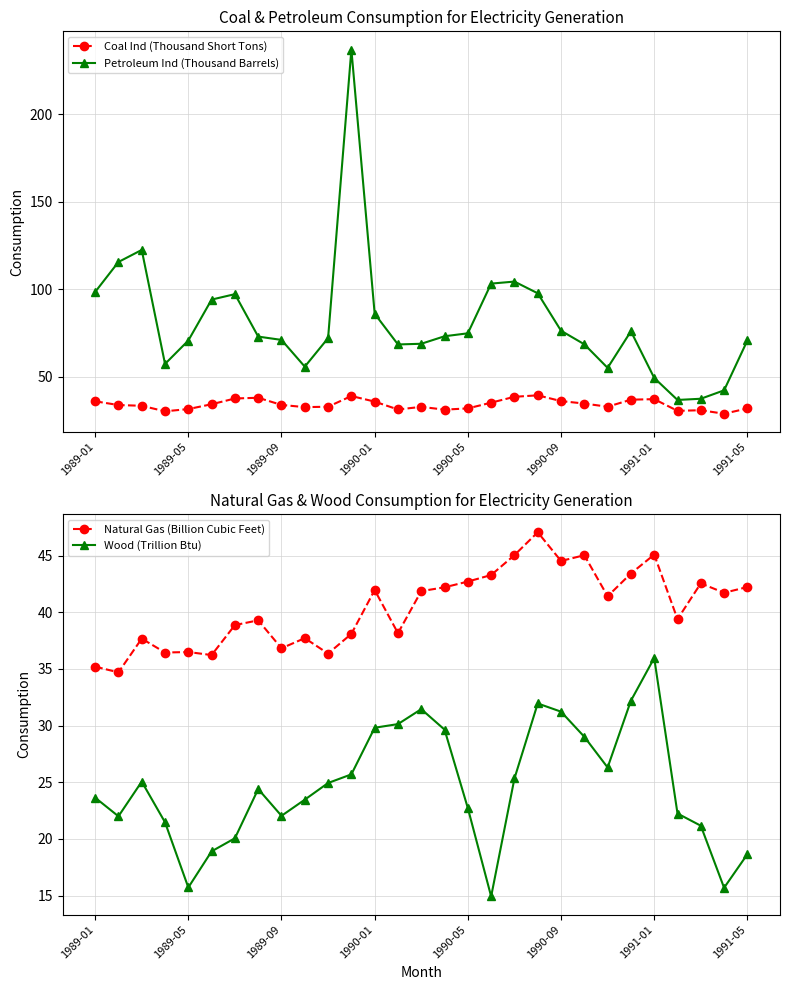

Rank the series by their maximum value, from lowest to highest.

Wood (Trillion Btu), Coal Ind (Thousand Short Tons), Natural Gas (Billion Cubic Feet), Petroleum Ind (Thousand Barrels)